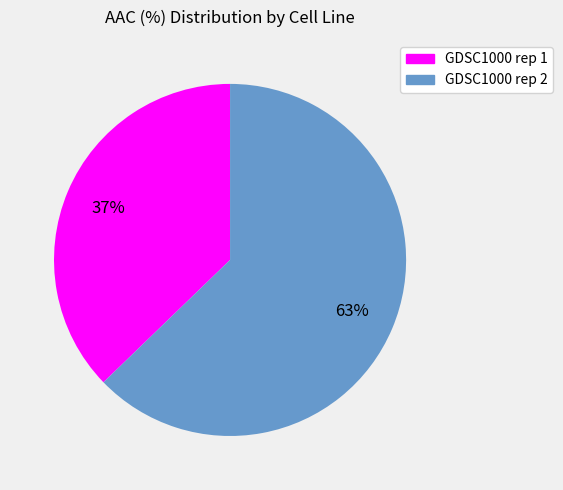

Approximately how many times larger is the value at GDSC1000 rep 2 compared to GDSC1000 rep 1?

1.7